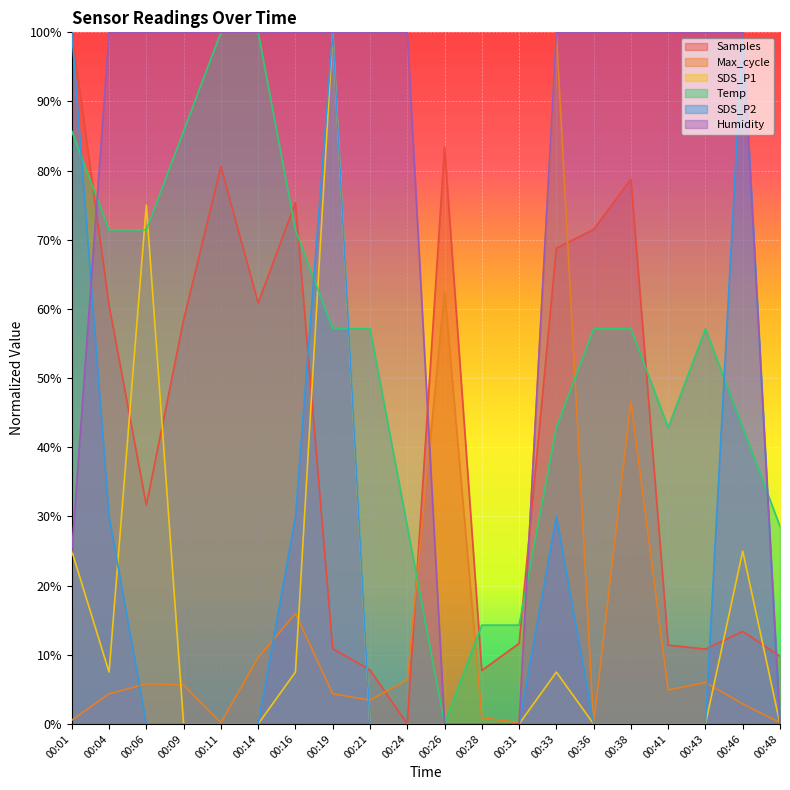

Which series has the largest range (max minus min)?

Samples